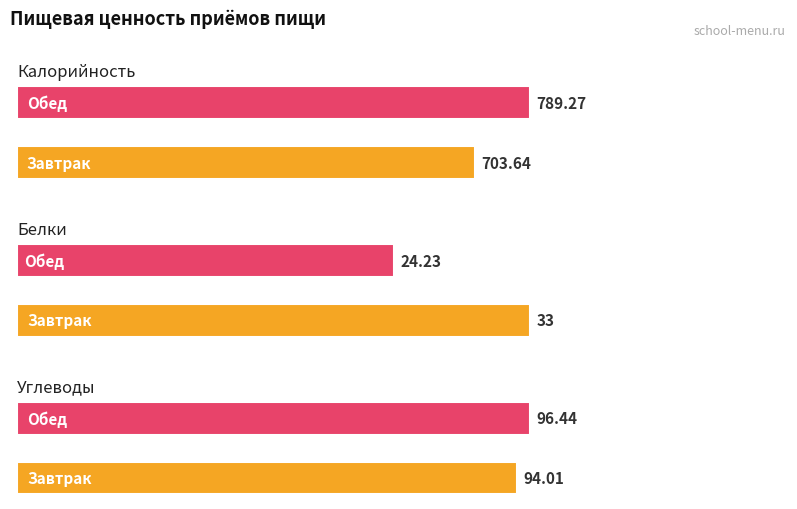

Does the chart contain any negative values?

No